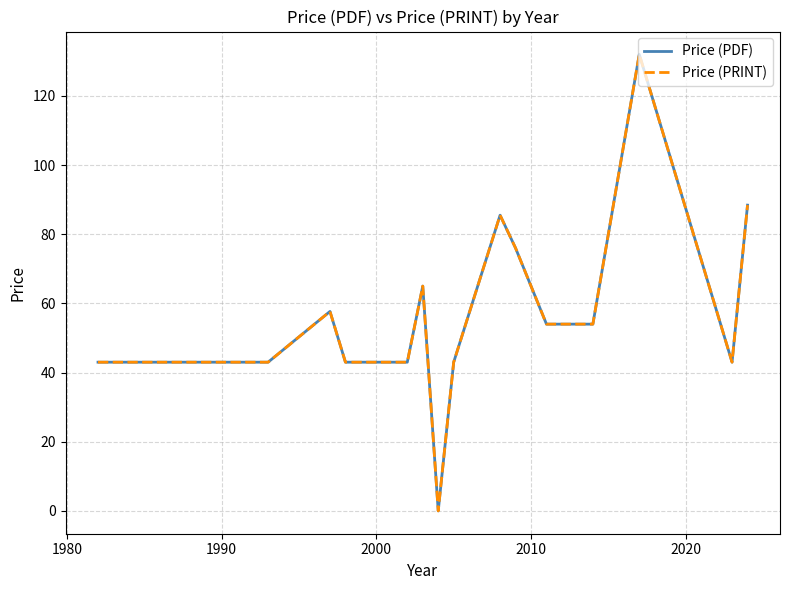

Does the chart have visible grid lines?

Yes